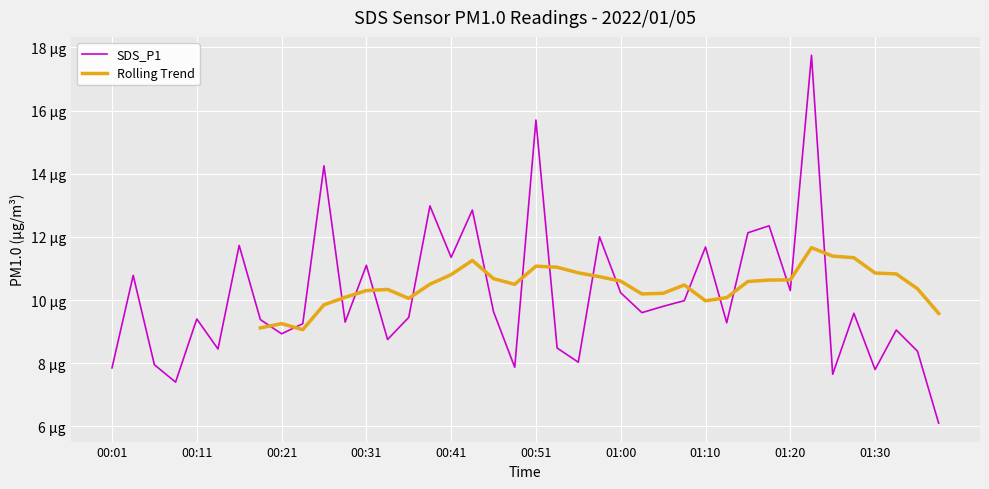

List the labels in order of value, largest first.

01:22, 00:51, 00:26, 00:38, 00:43, 01:18, 01:15, 00:58, 00:16, 01:10, 00:41, 00:31, 00:04, 01:20, 01:00, 01:08, 01:05, 00:46, 01:03, 01:27, 00:36, 00:11, 00:18, 00:28, 01:13, 00:23, 01:32, 00:21, 00:33, 00:53, 00:14, 01:35, 00:55, 00:06, 00:48, 00:01, 01:30, 01:25, 00:09, 01:37